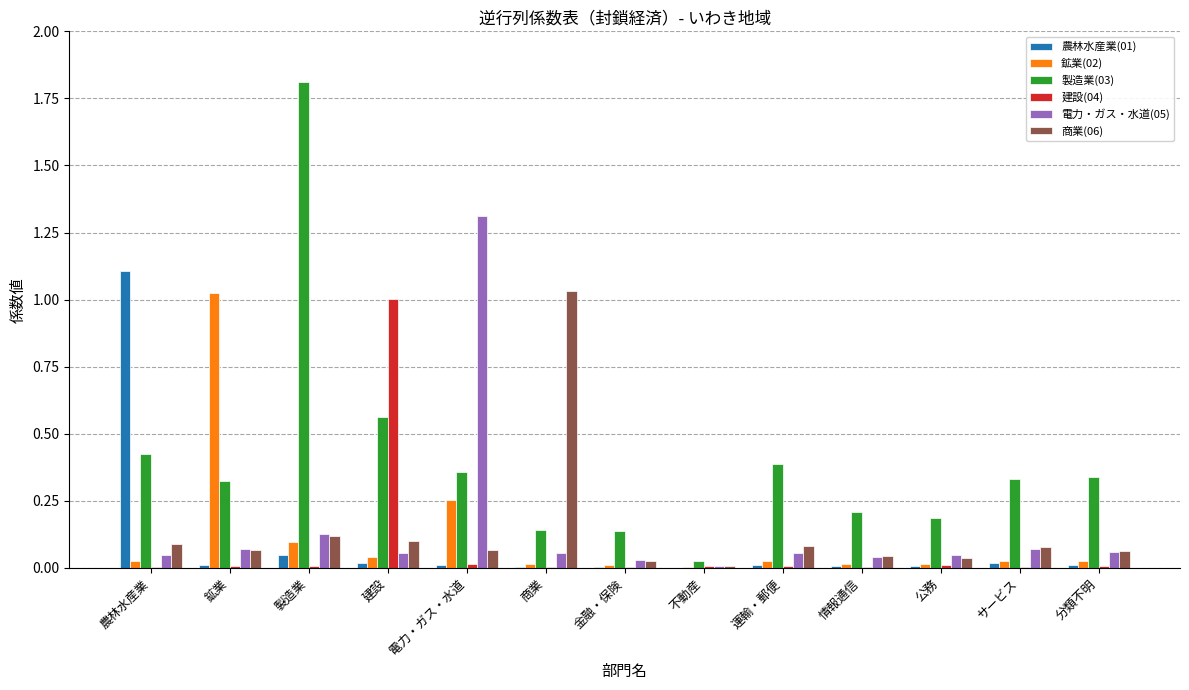

True or false: 建設(04) has a value of 0.0 at 不動産.

True